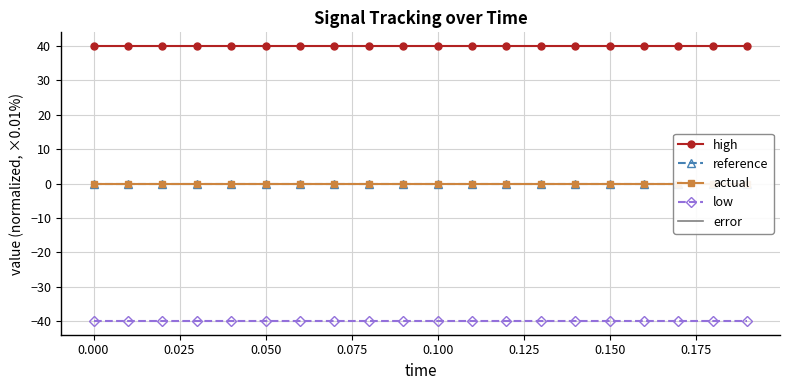

What is the maximum value for low?

-40.0